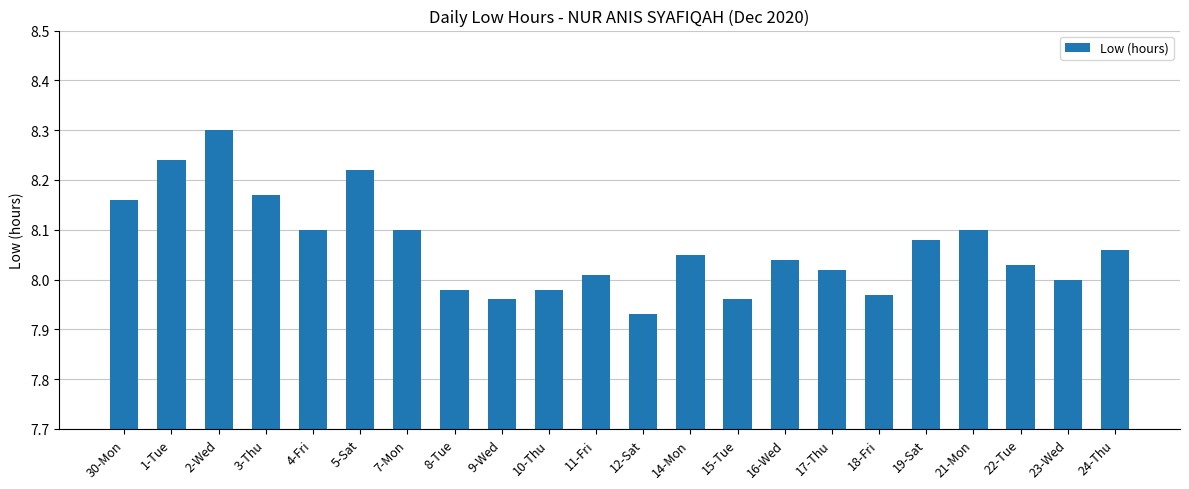

Where does the data first go above 8?

30-Mon